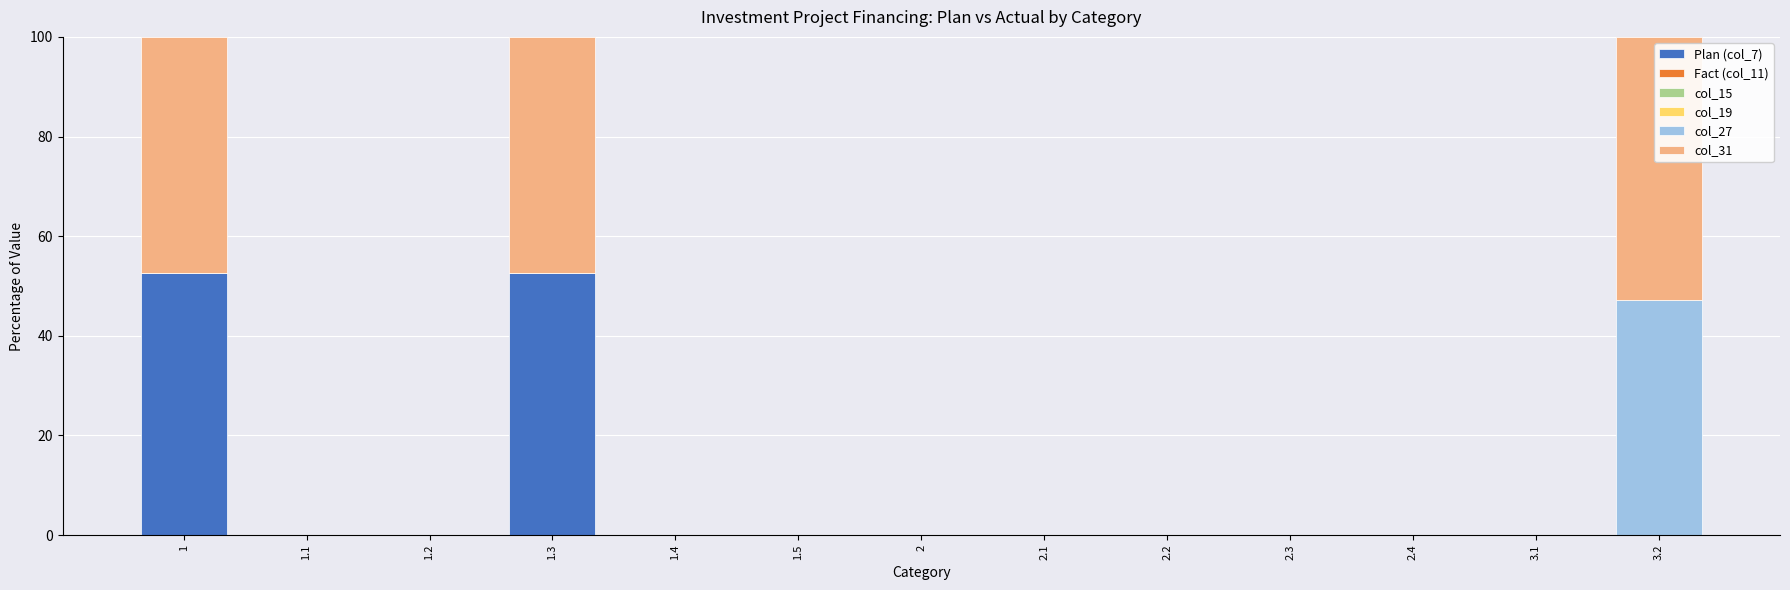

The value of Plan (col_7) at 1.2 is 0.0. True or false?

True